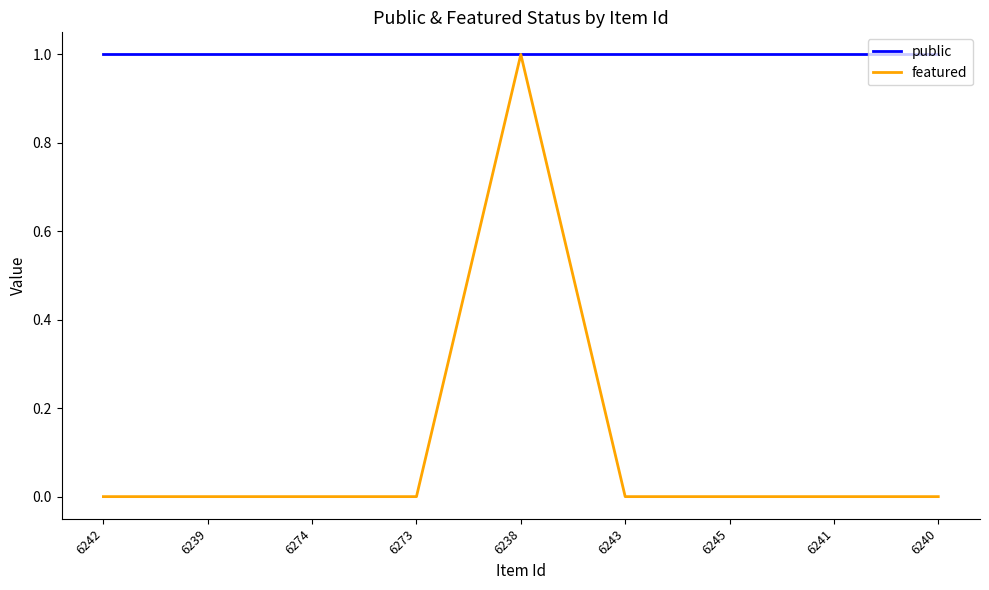

At how many categories does at least one series exceed 0?

9